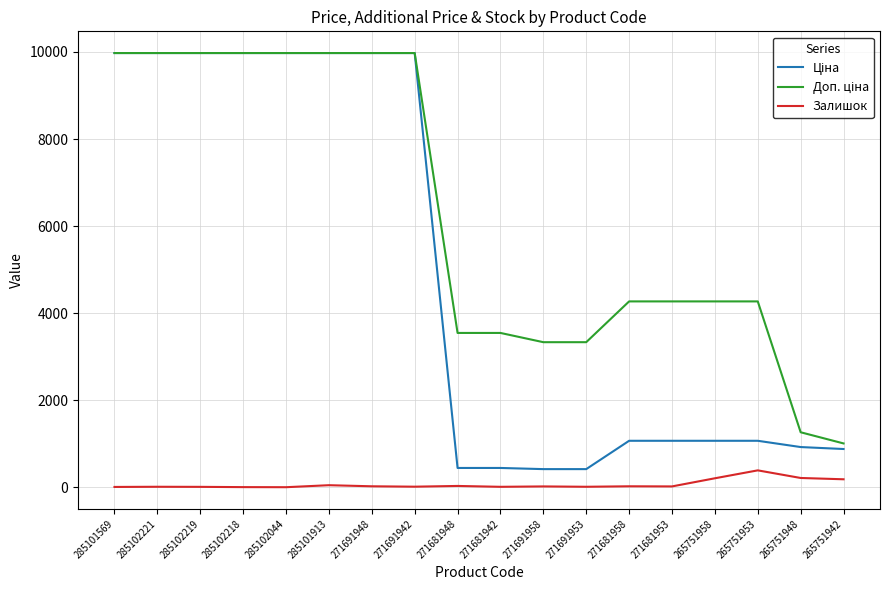

What is the total value across all series at 265751953?

5724.8